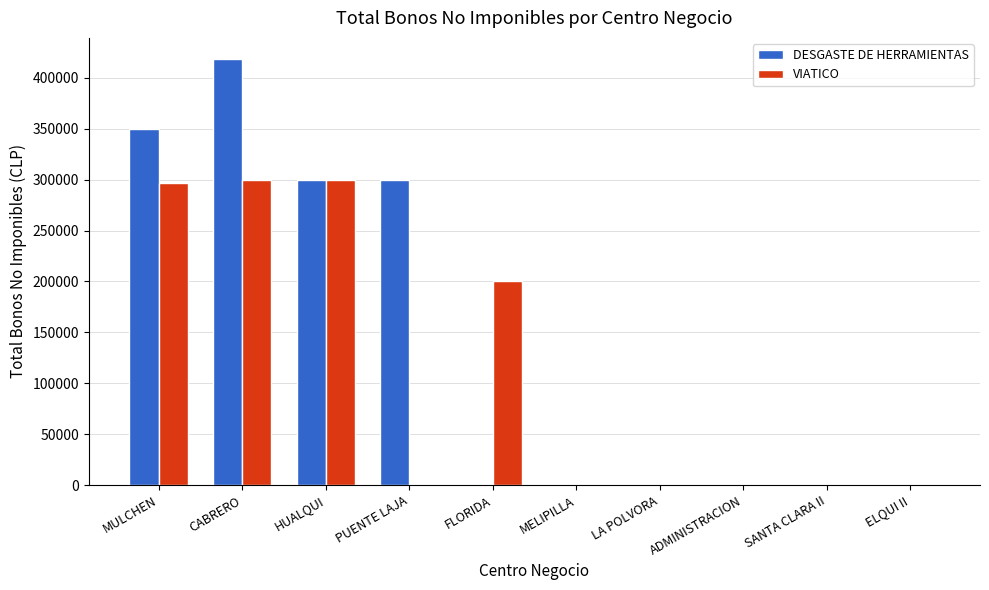

At which category is the sum across all series the highest?

CABRERO